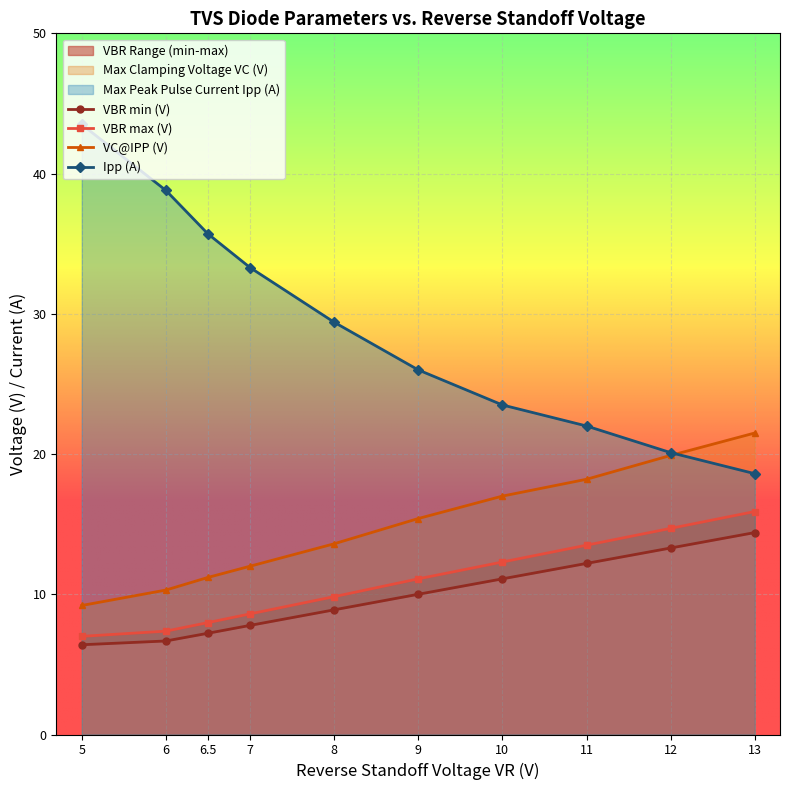

True or false: Ipp (A) has more than 0 interior local peaks.

False